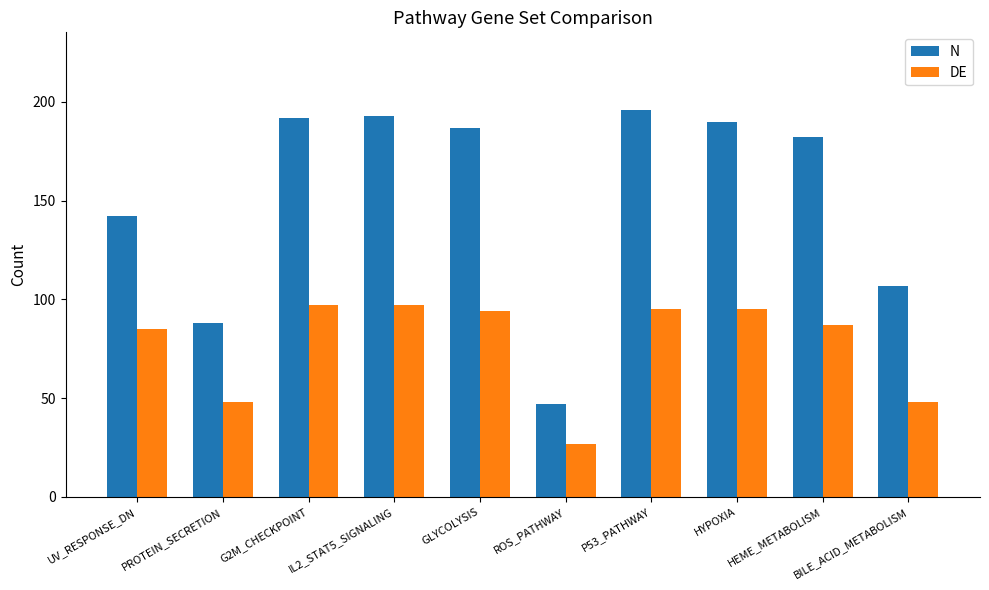

What are all the series names shown in the legend?

N, DE